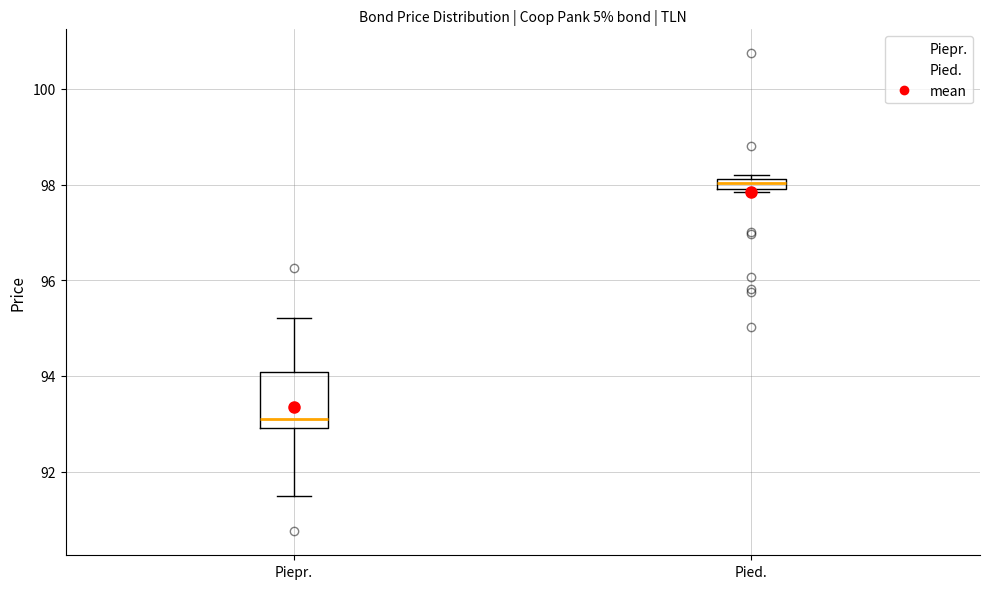

Which box is the tallest, from its lower edge to its upper edge?

Piepr.